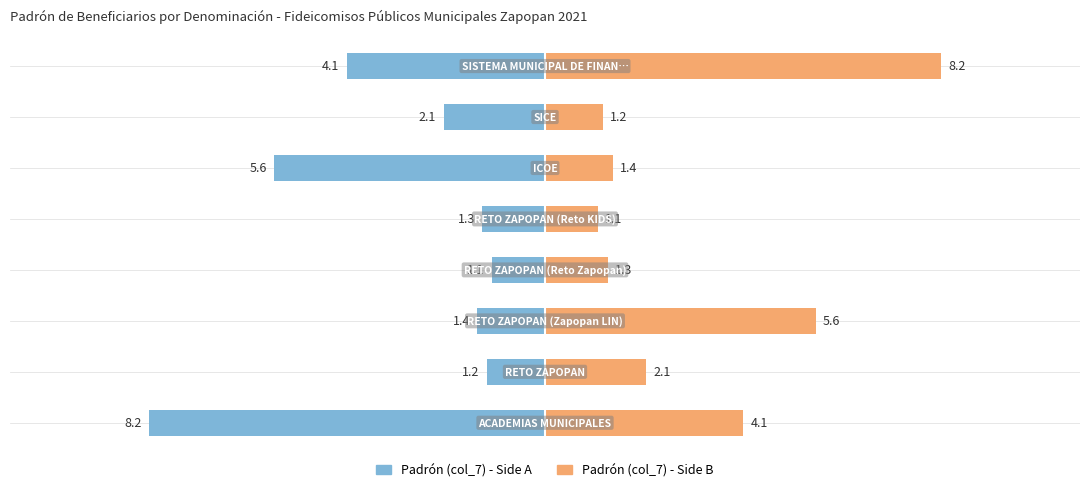

What position from the right is −5.0?

5